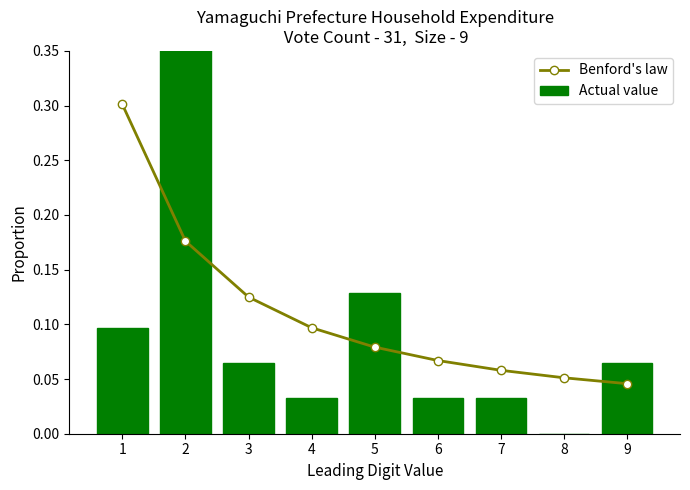

The value of Actual value at 5 is 0.1. True or false?

True